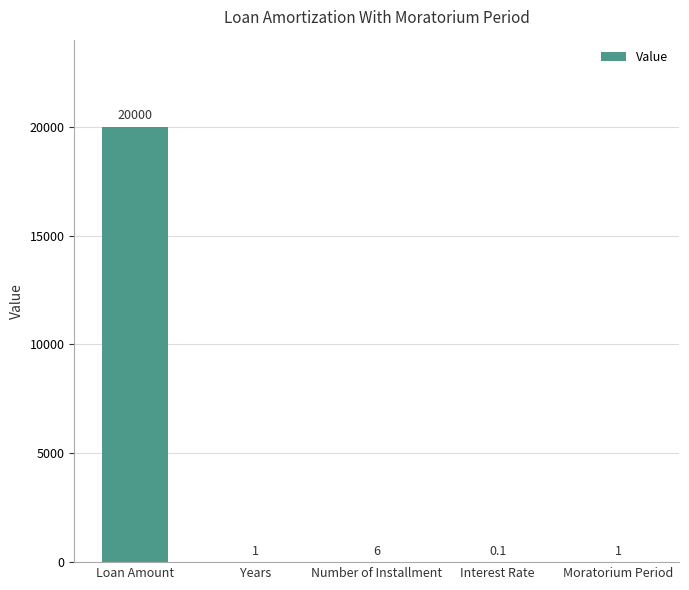

Between Years and Interest Rate, which is larger?

Years